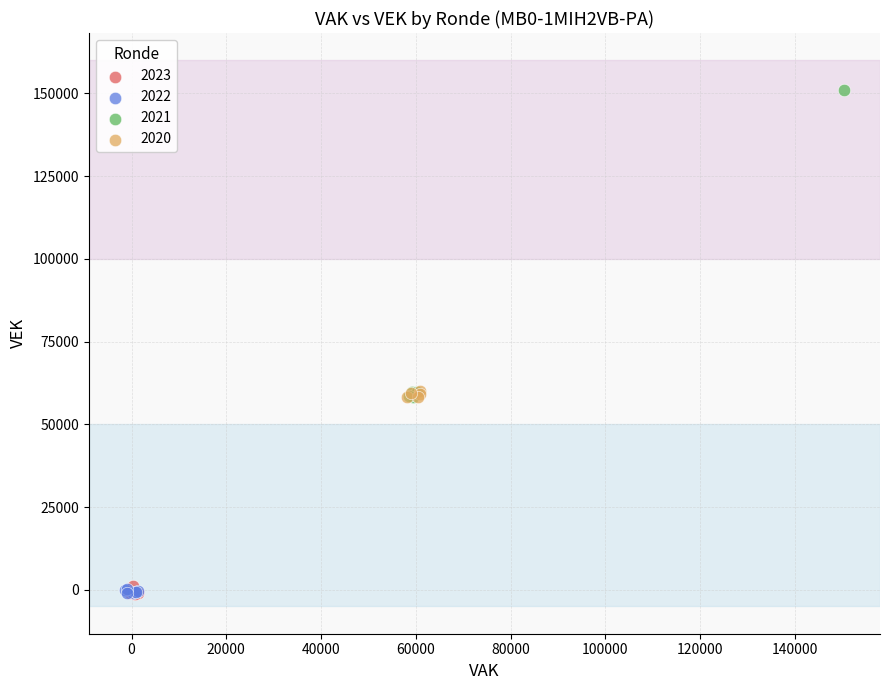

Which series contains the highest Y value?

2021